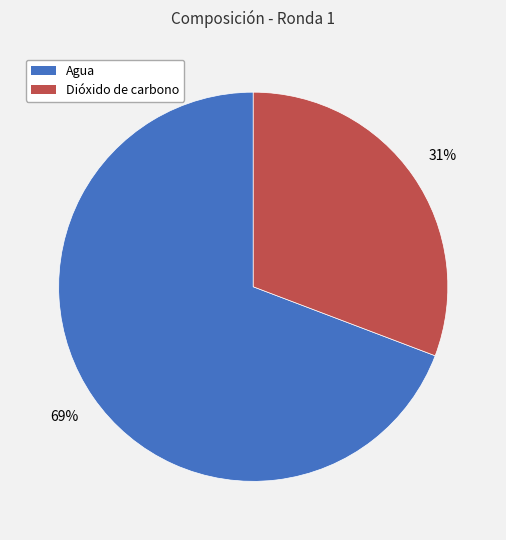

Which has a higher value, Agua or Dióxido de carbono?

Agua